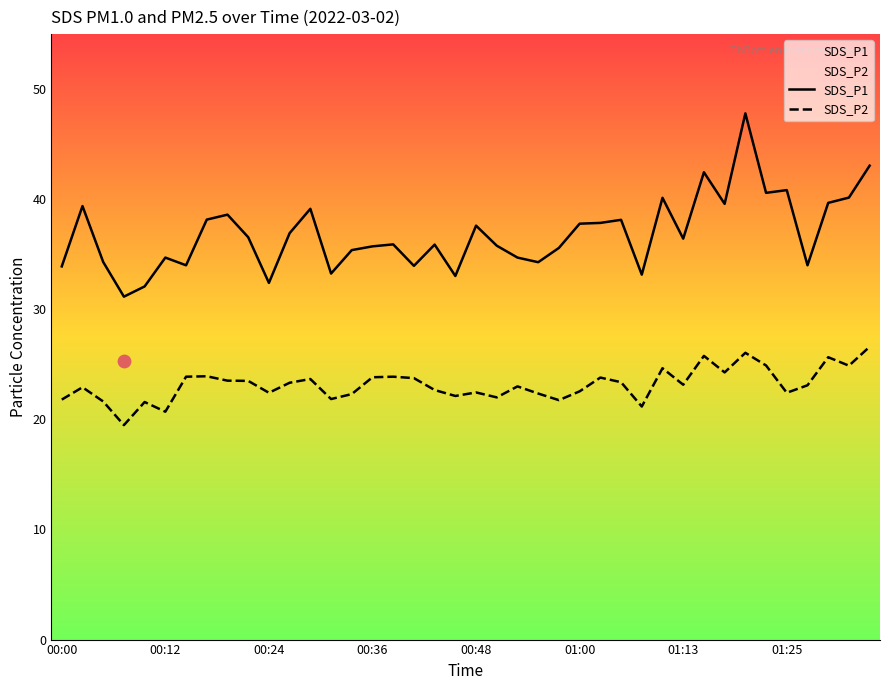

Which series has the largest total across all categories?

SDS_P1